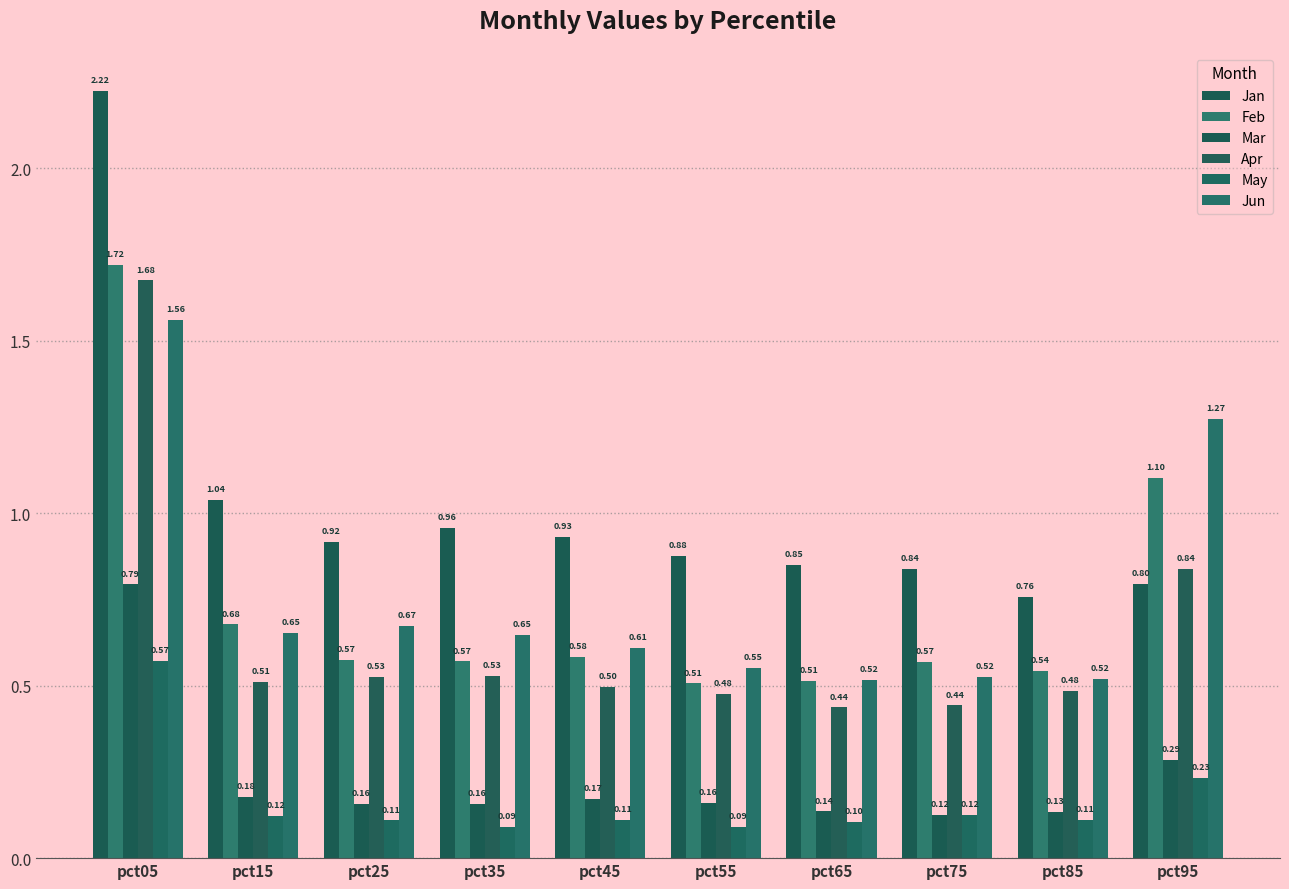

Is it true that Jun equals 0.6 at pct35?

True